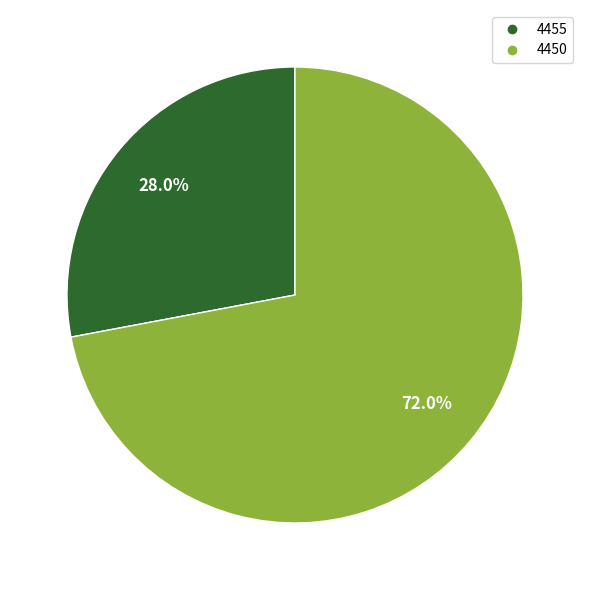

How many slices are in this pie chart?

2